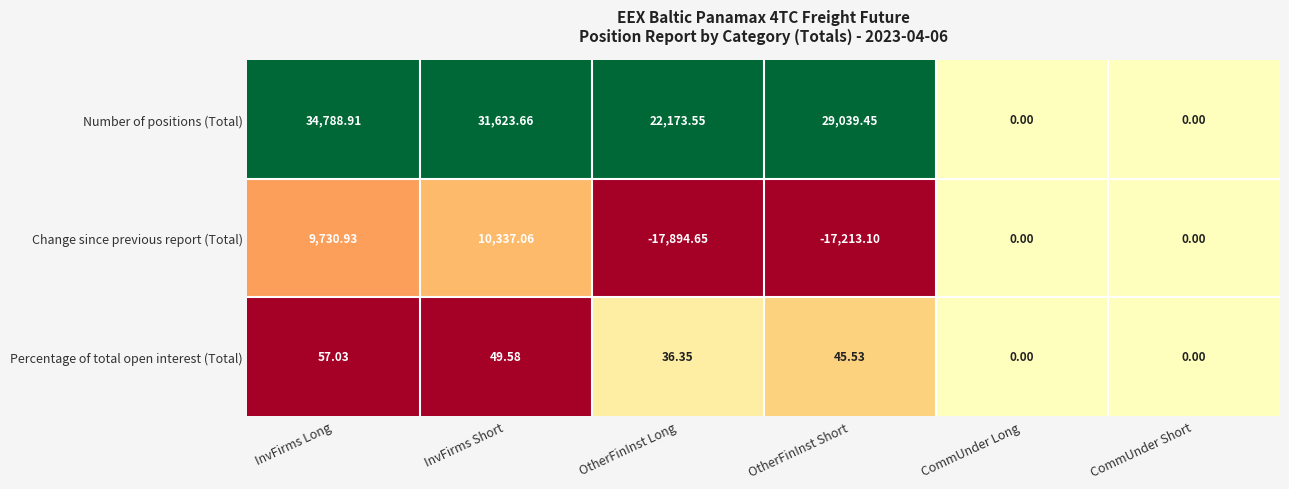

Which series has the widest spread of values?

Number of positions (Total)